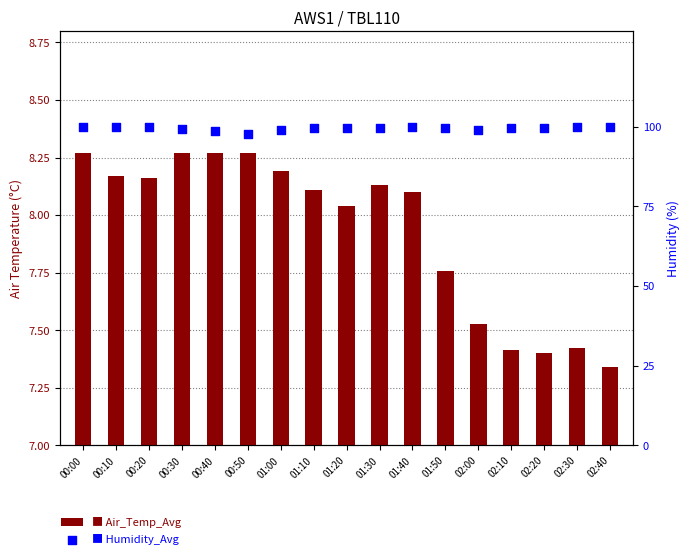

Which series has the largest Y range (max minus min)?

Humidity_Avg